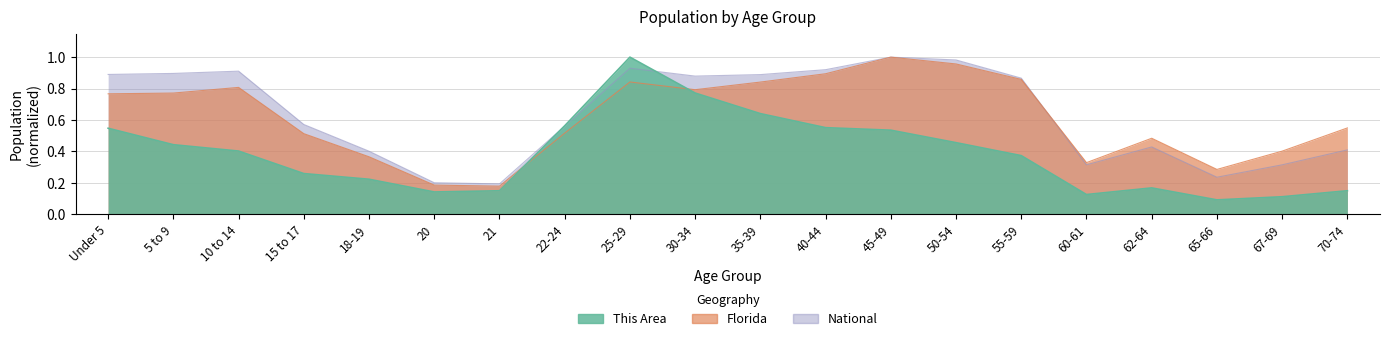

The value of Florida at 18-19 is 0.6. True or false?

False